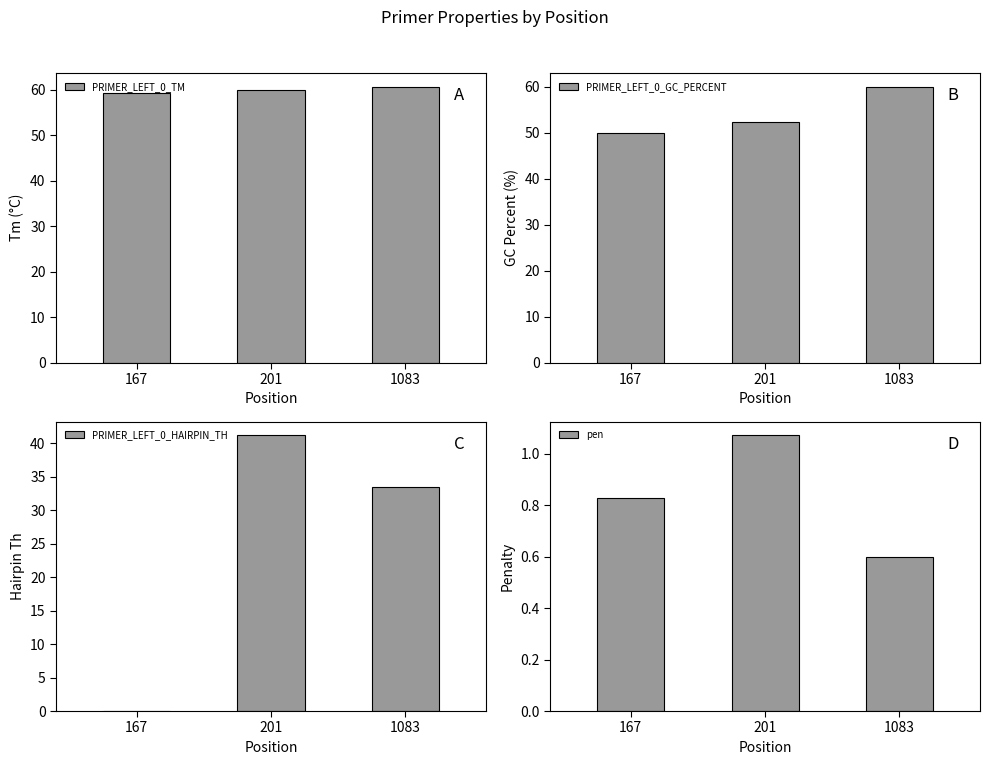

The pen series shows 0.8 at 167. True or false?

True